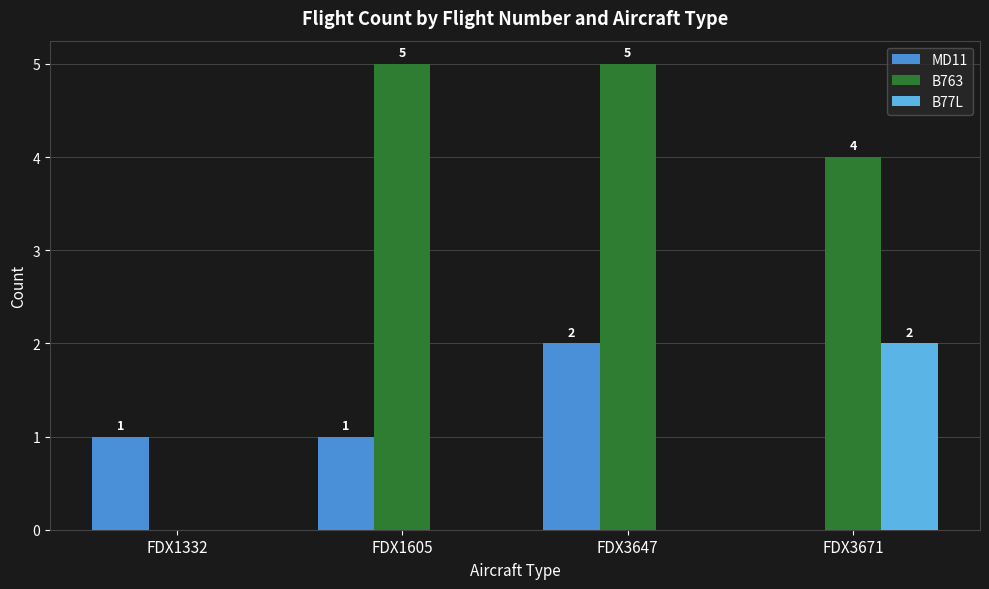

Reading right to left, what are all the values shown in this chart?

MD11: FDX3671=0	FDX3647=2	FDX1605=1	FDX1332=1
B763: FDX3671=4	FDX3647=5	FDX1605=5	FDX1332=0
B77L: FDX3671=2	FDX3647=0	FDX1605=0	FDX1332=0